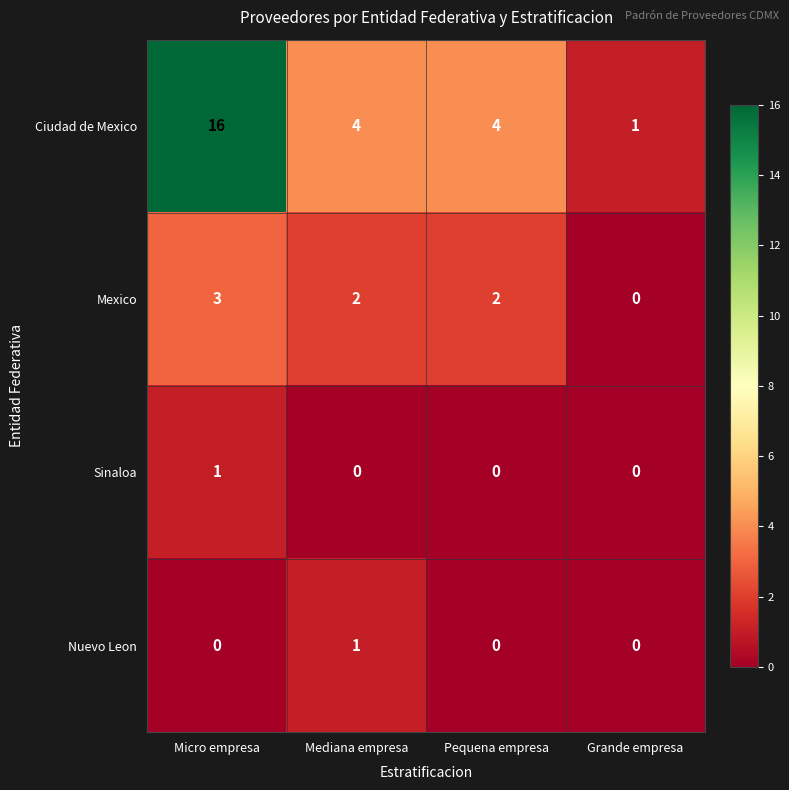

True or false: Ciudad de Mexico has a value of 1 at Mediana empresa.

False